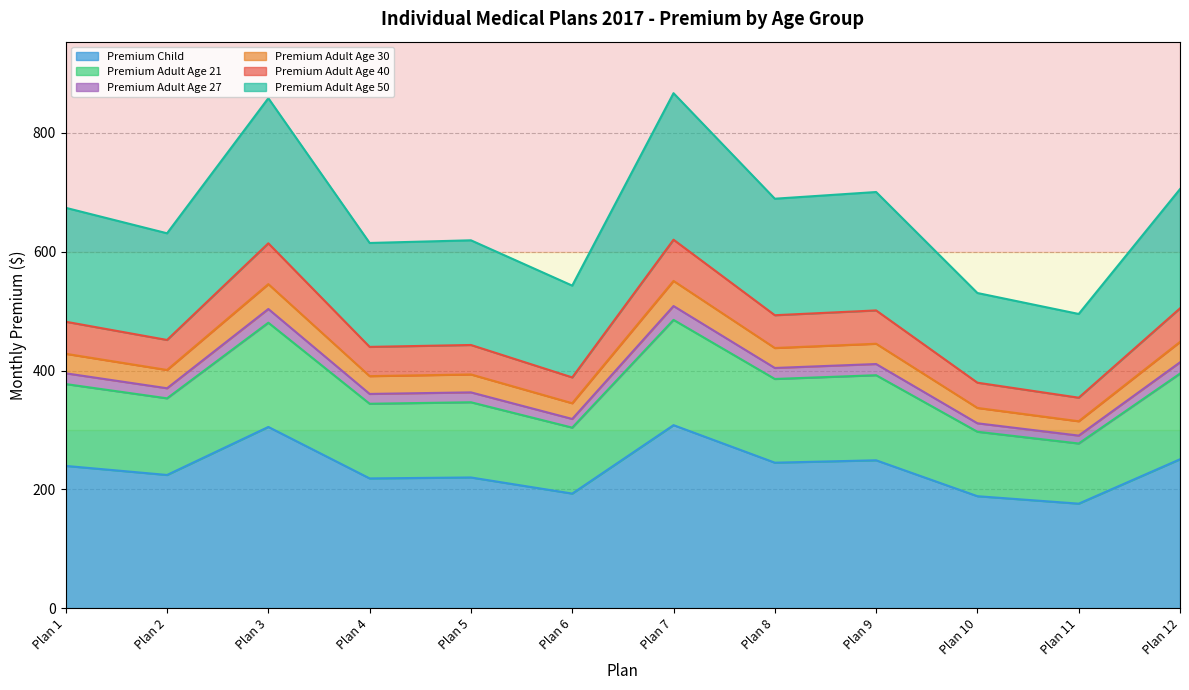

True or false: Premium Child has a value of 305.2 at Plan 3.

True